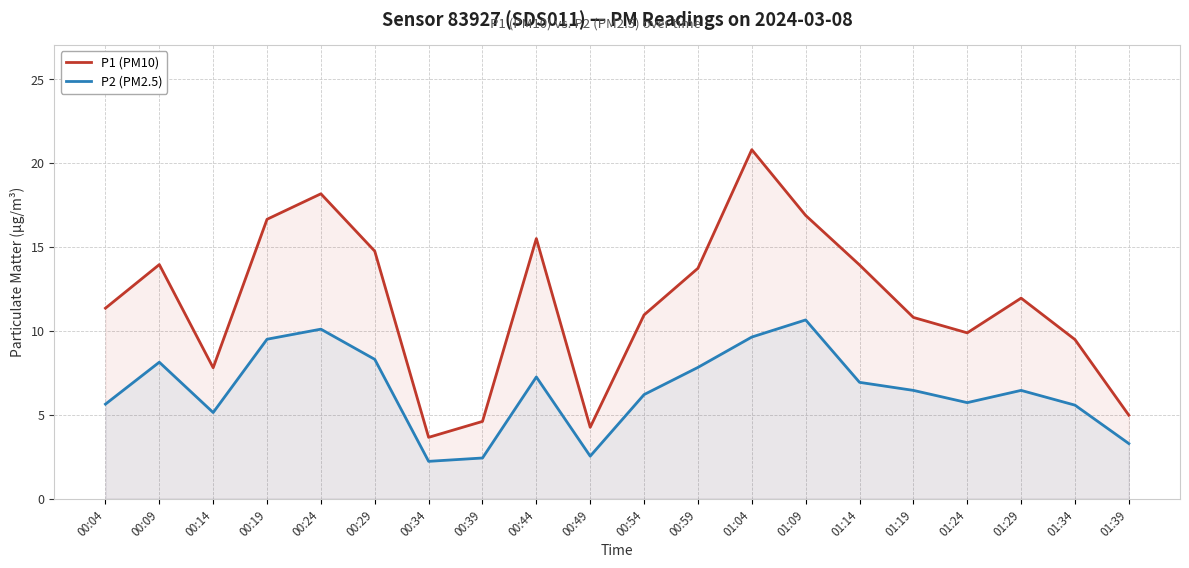

What is the maximum value shown in the chart?

20.8